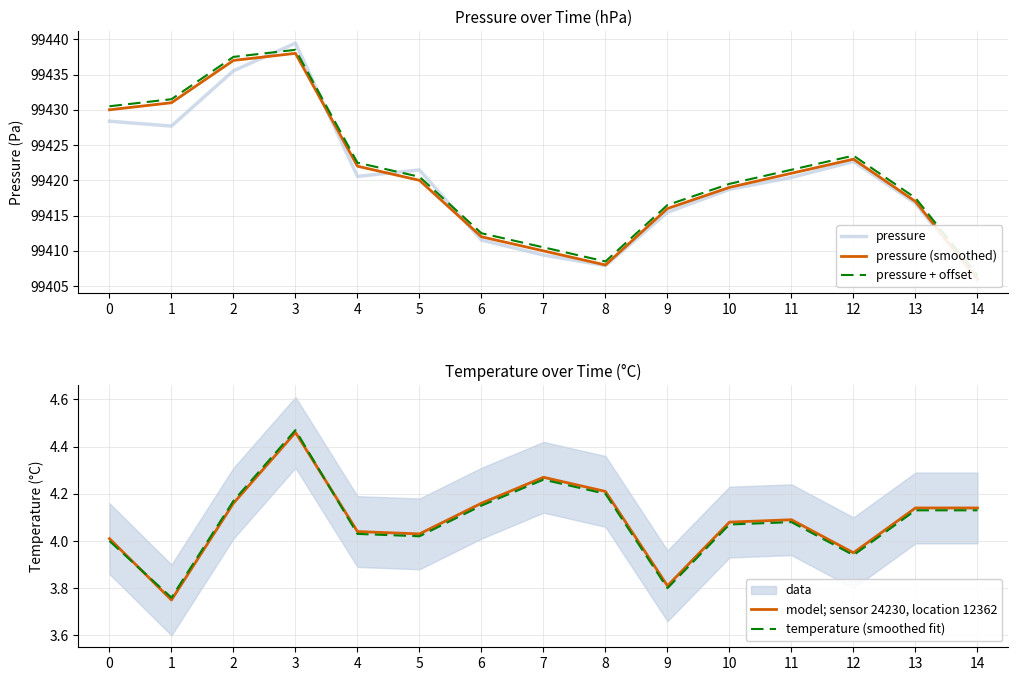

At which category does temperature (smoothed fit) reach its first local valley?

1